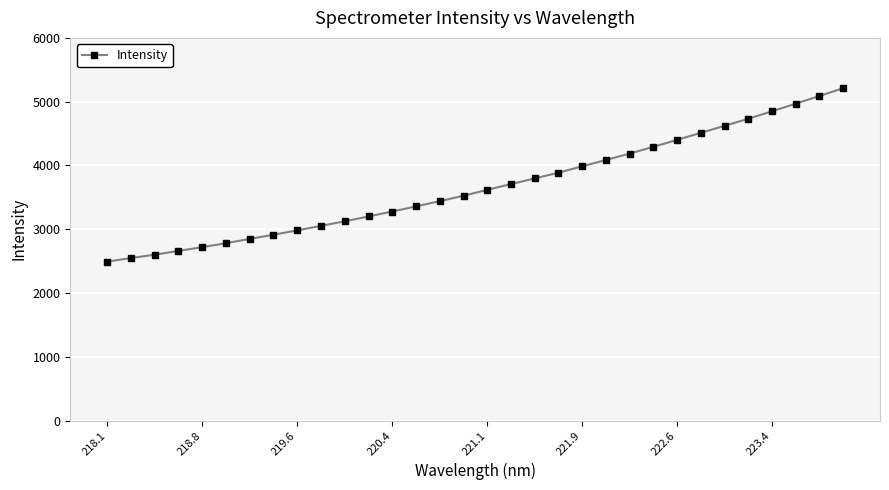

What is the value of the 19th point from the left?

3796.3